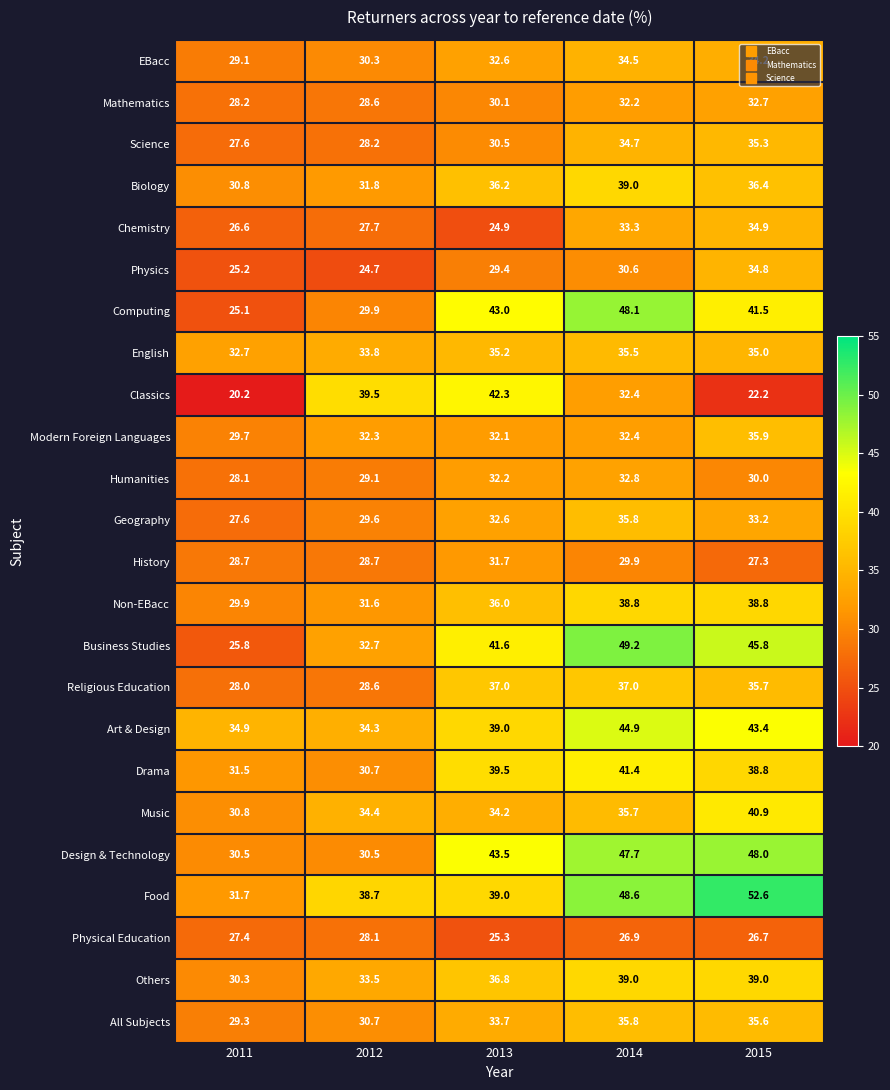

The Chemistry series shows 26.6 at 2011. True or false?

True